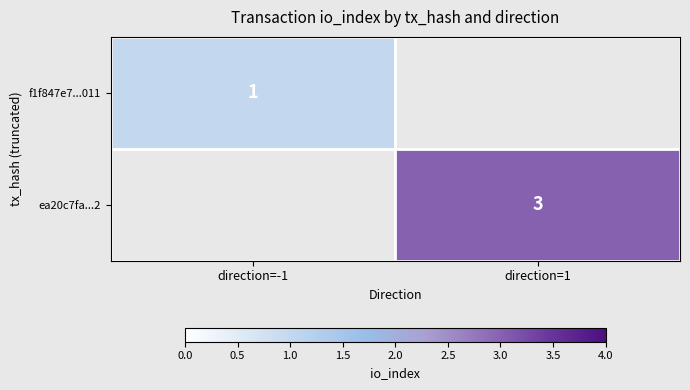

The value of ea20c7fa...2 at direction=1 is 3. True or false?

True